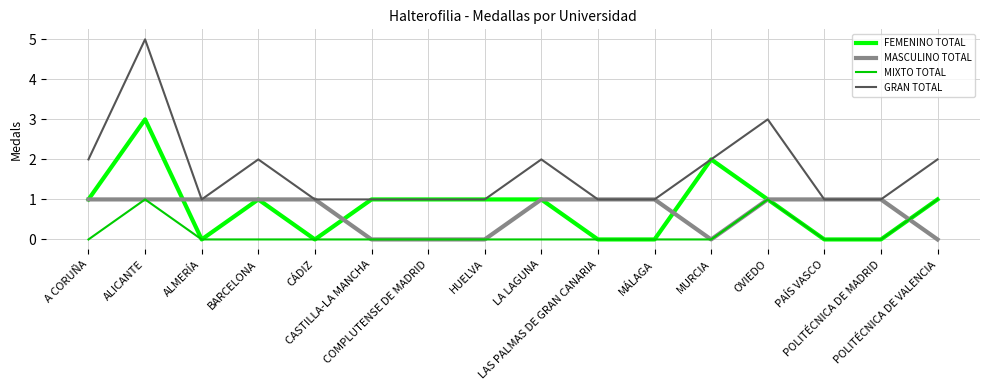

Count the MIXTO TOTAL values in the range 0 to 1.

16